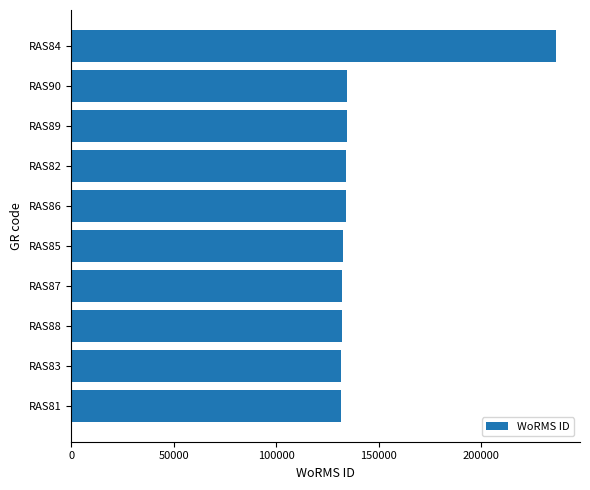

What is the difference between the maximum and minimum values?

104702